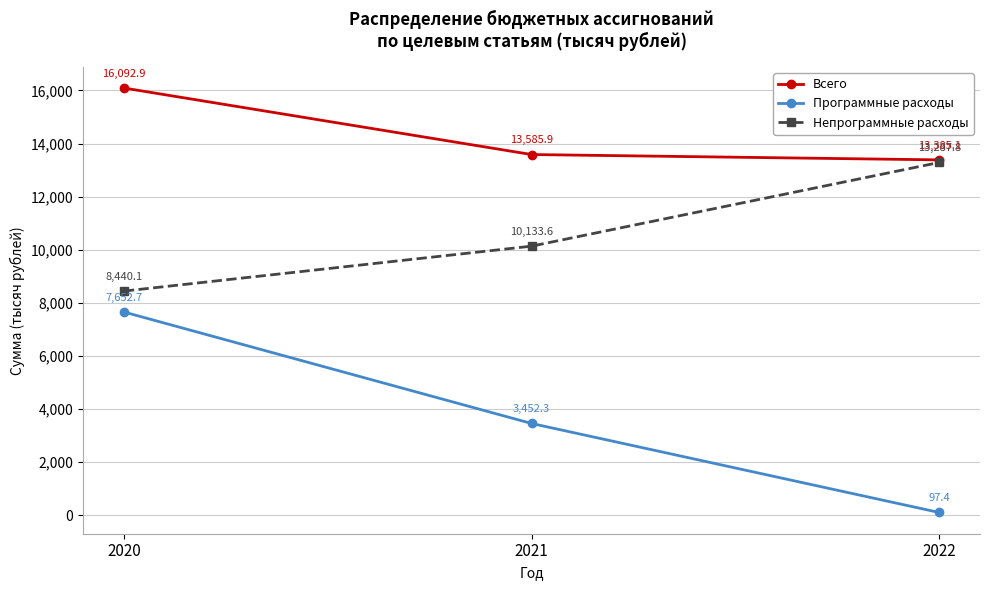

At which category is the sum across all series the highest?

2020